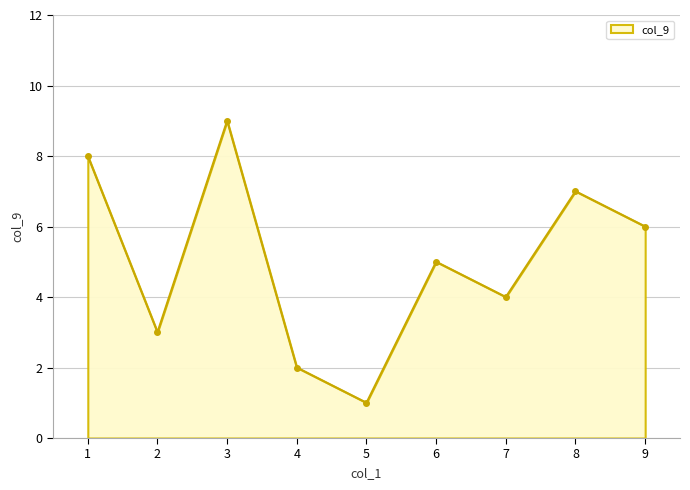

Reading right to left, list all the values displayed in this chart.

9=6	8=7	7=4	6=5	5=1	4=2	3=9	2=3	1=8